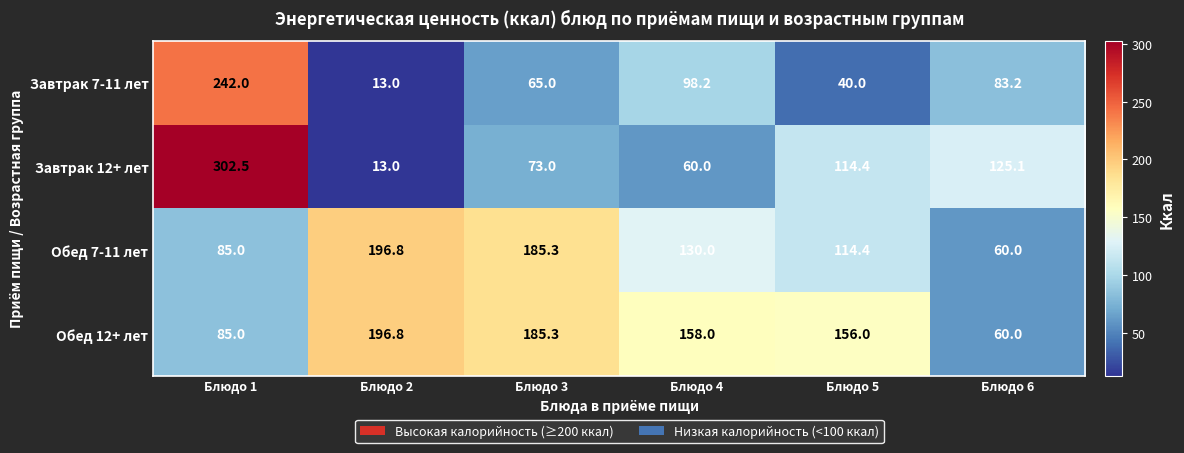

Which series changed the most between Блюдо 1 and Блюдо 4?

Завтрак 12+ лет